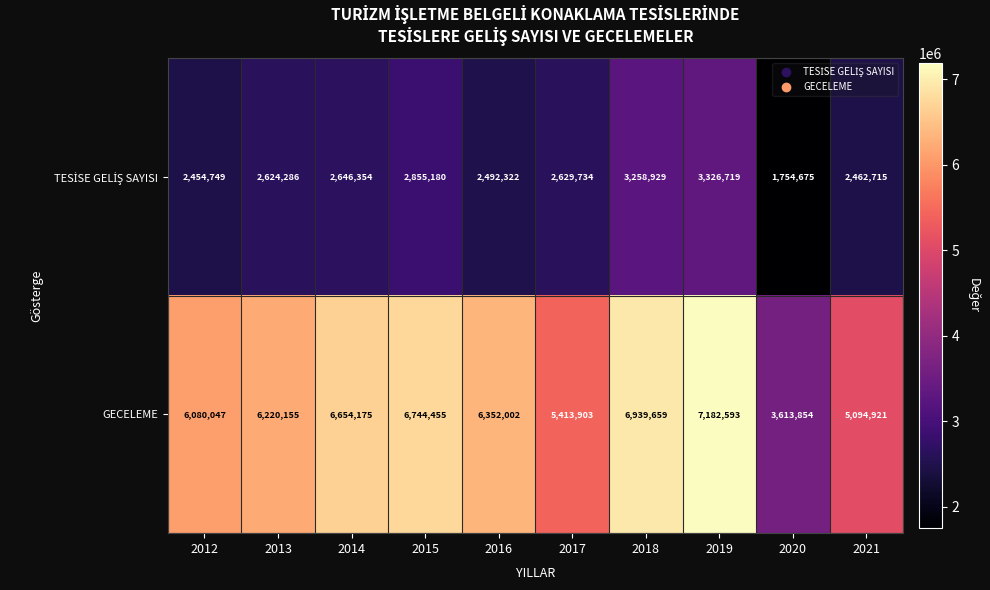

Which series has the largest range (max minus min)?

GECELEME